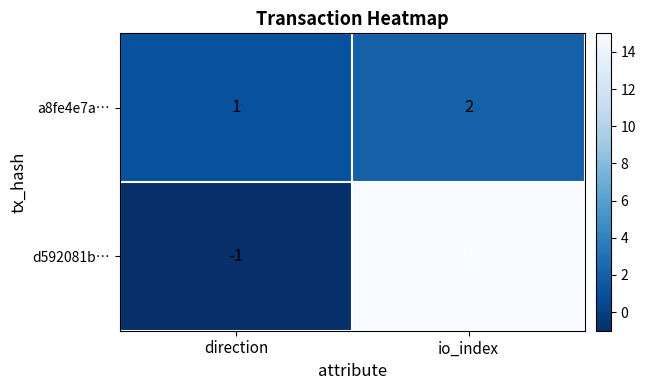

What is the sum of all a8fe4e7a… values?

3